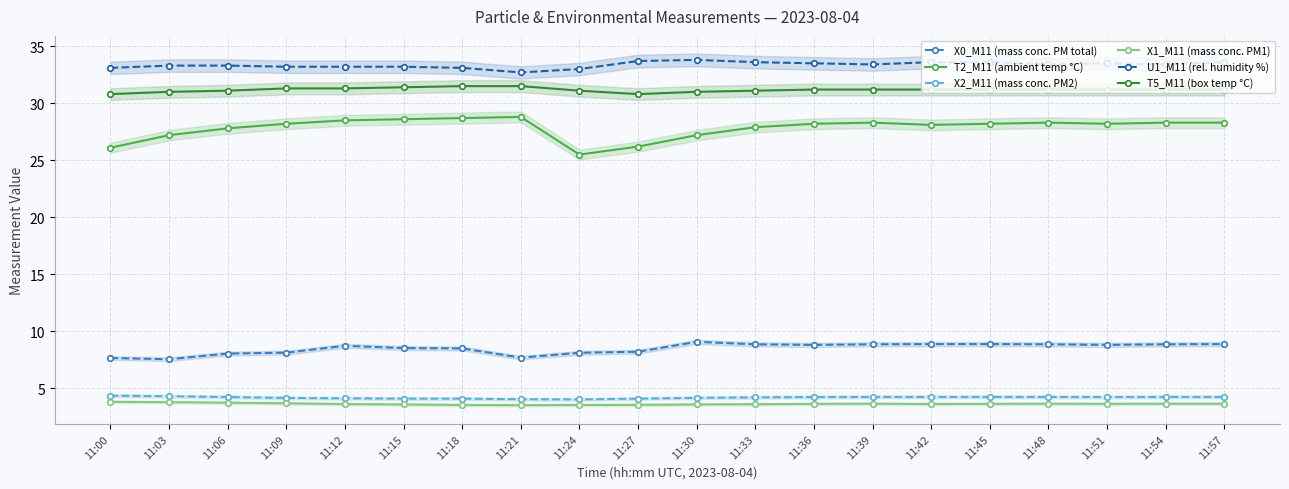

What is the minimum value shown in the chart?

3.5